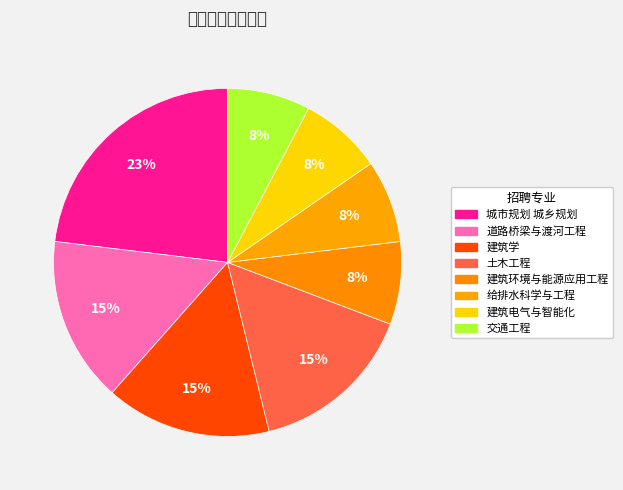

Is 城市规划 城乡规划 the majority of the pie?

No